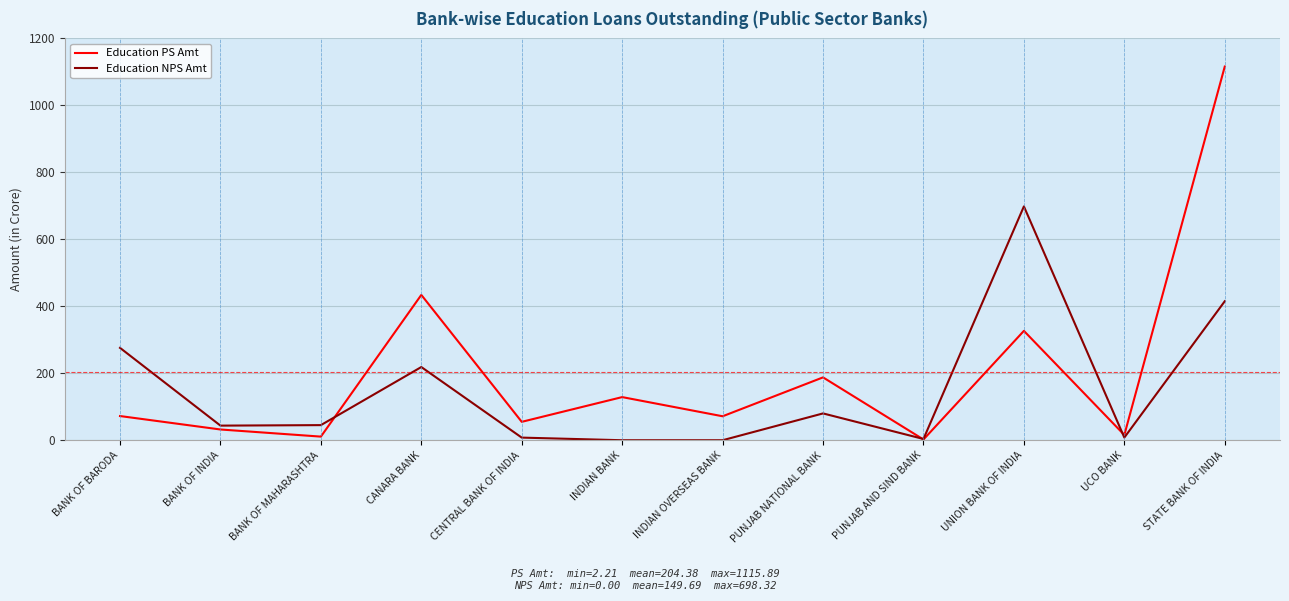

What is the sum of all Education PS Amt values?

2452.6